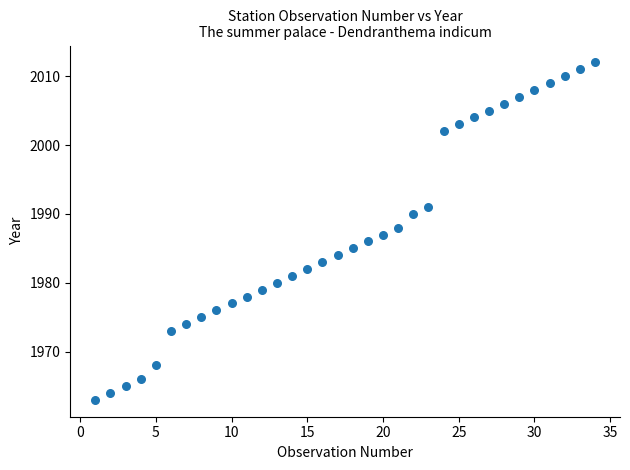

What is the range of Y values (max minus min)?

49